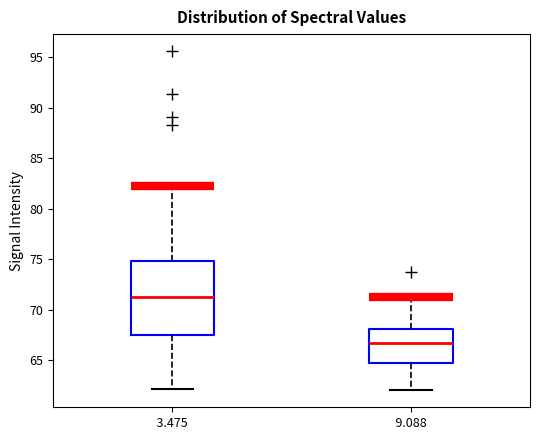

Reading left to right, transcribe this box plot: for each box, give where its median line is, the range the box spans, and where its two whiskers end, as read against the y-axis. The values are not printed on the chart, so give them approximately, as read against the axis.

3.475: median 71.5, box 67.5 to 75.0, whiskers 62.0 to 82.0
9.088: median 66.5, box 64.5 to 68.0, whiskers 62.0 to 71.0